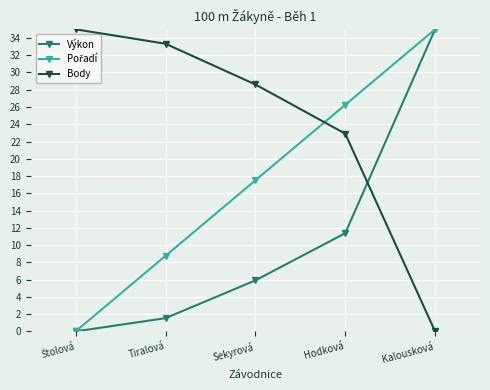

At which label is Výkon closest to 17?

Hodková